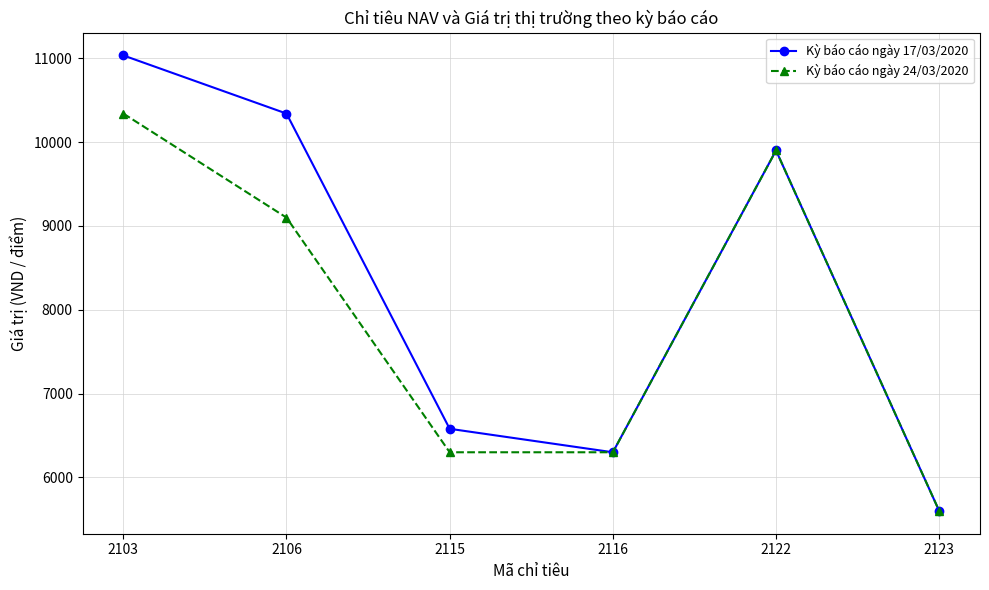

In Kỳ báo cáo ngày 17/03/2020, how many points are lower than both neighbors (excluding endpoints)?

1